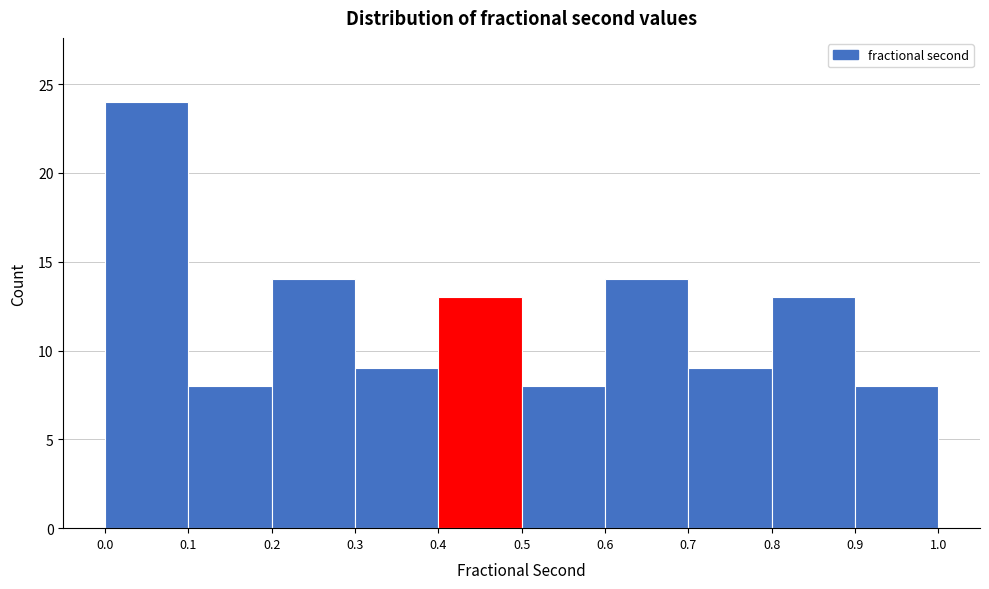

Reading left to right, transcribe this chart: for each bar, give the range it covers on the x-axis and its height. The values are not printed on the chart, so give them approximately, as read against the axis.

0.0 to 0.1: 24
0.1 to 0.2: 8
0.2 to 0.3: 14
0.3 to 0.4: 9
0.4 to 0.5: 13
0.5 to 0.6: 8
0.6 to 0.7: 14
0.7 to 0.8: 9
0.8 to 0.9: 13
0.9 to 1.0: 8